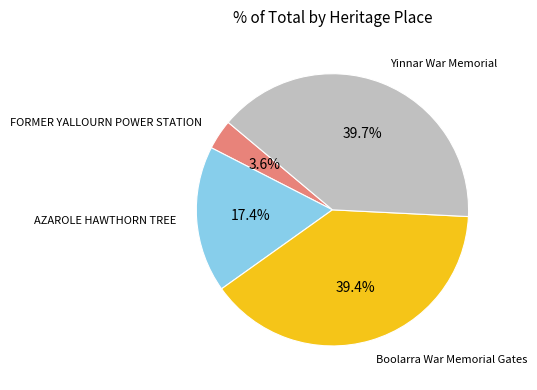

Does any single category account for the majority?

No